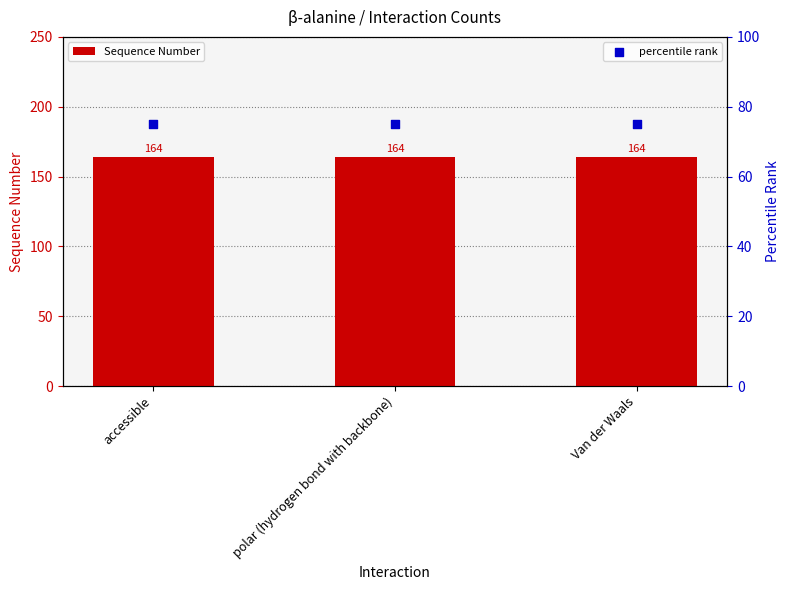

Which series reaches the maximum Y coordinate?

Sequence Number